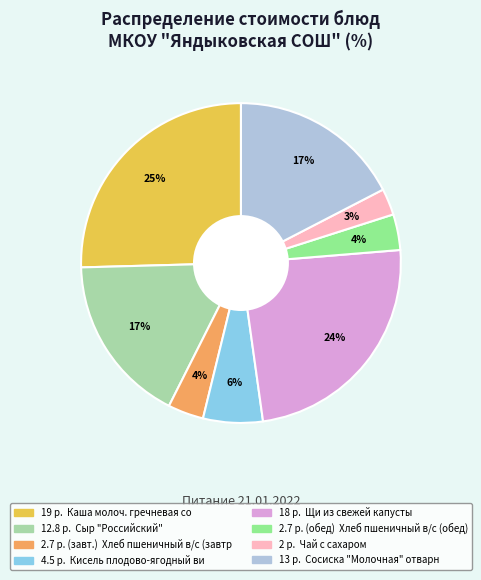

Is there a majority slice in this chart?

No